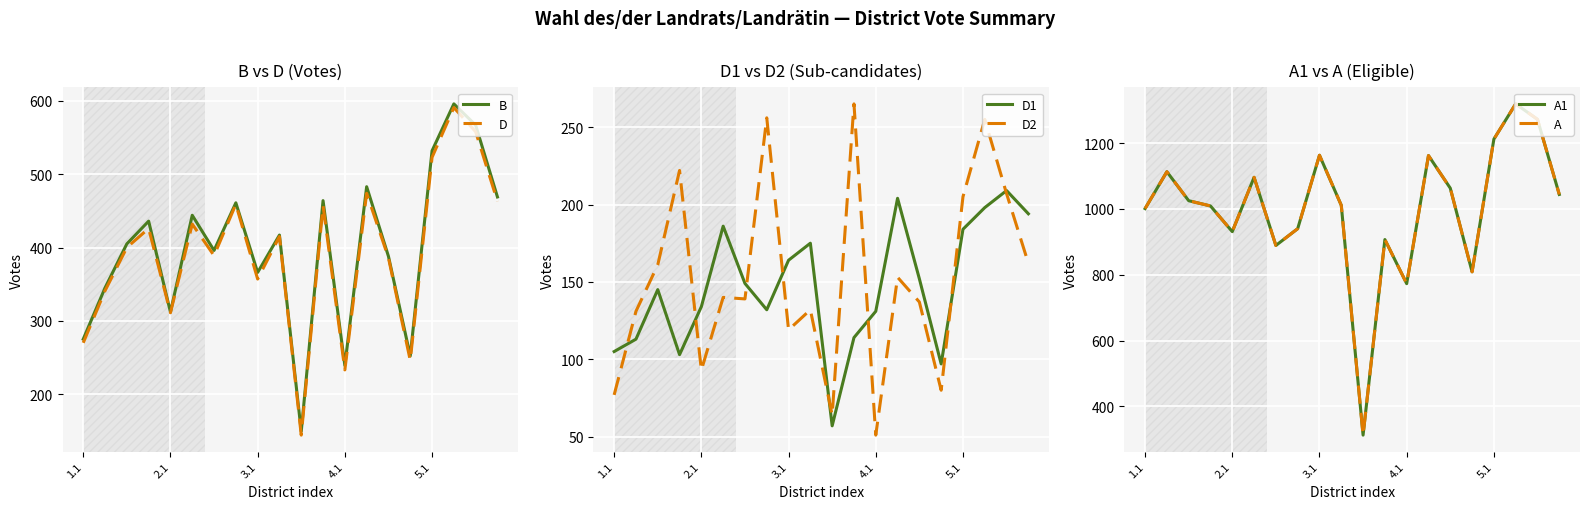

The value of B at 3.1 is 366. True or false?

True